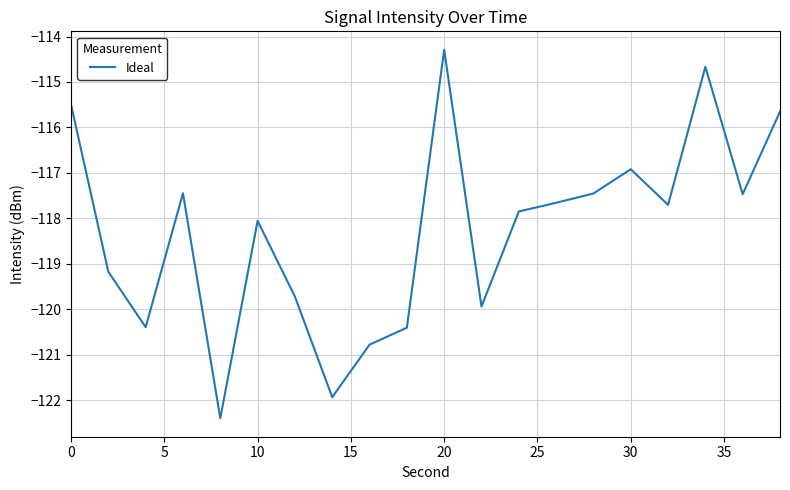

How many lines are shown in the chart?

1